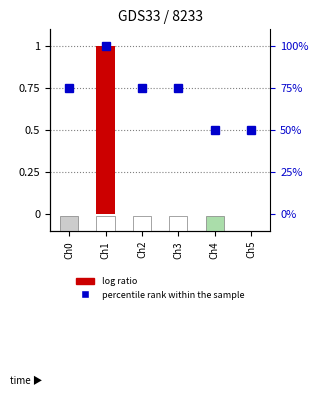

Count the number of categories in the chart.

6